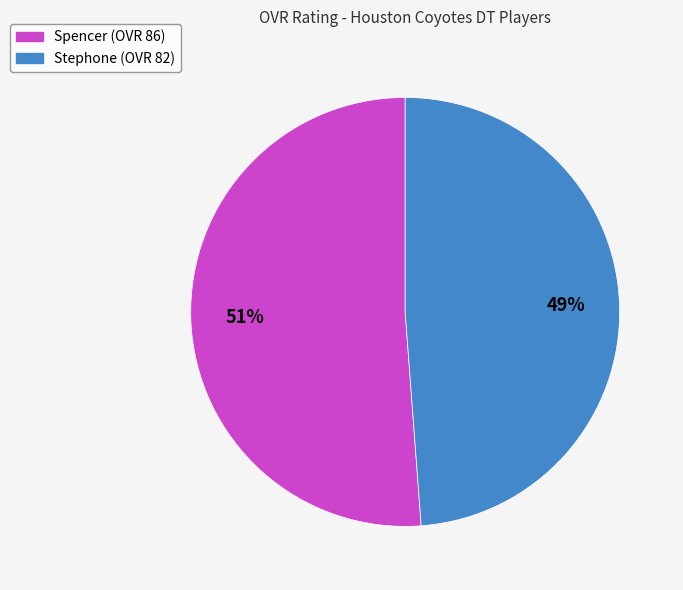

To the nearest percent, what is the difference between the largest and smallest slice percentages?

2%